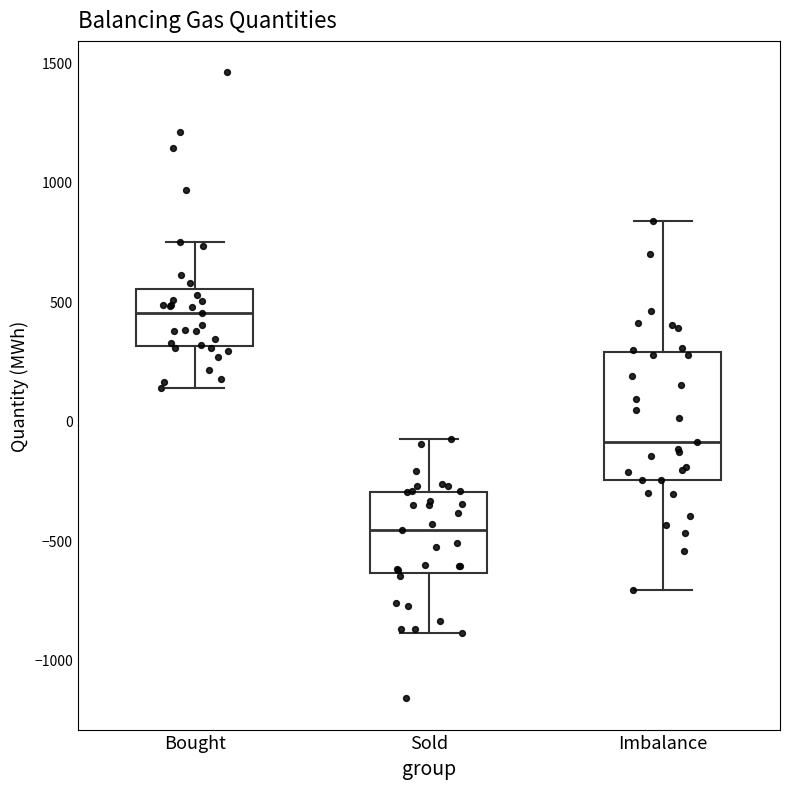

Reading left to right, transcribe this box plot: for each box, give where its median line is, the range the box spans, and where its two whiskers end, as read against the y-axis. The values are not printed on the chart, so give them approximately, as read against the axis.

Bought: median 450, box 300 to 550, whiskers 150 to 750
Sold: median -450, box -650 to -300, whiskers -900 to -100
Imbalance: median -100, box -250 to 300, whiskers -700 to 850